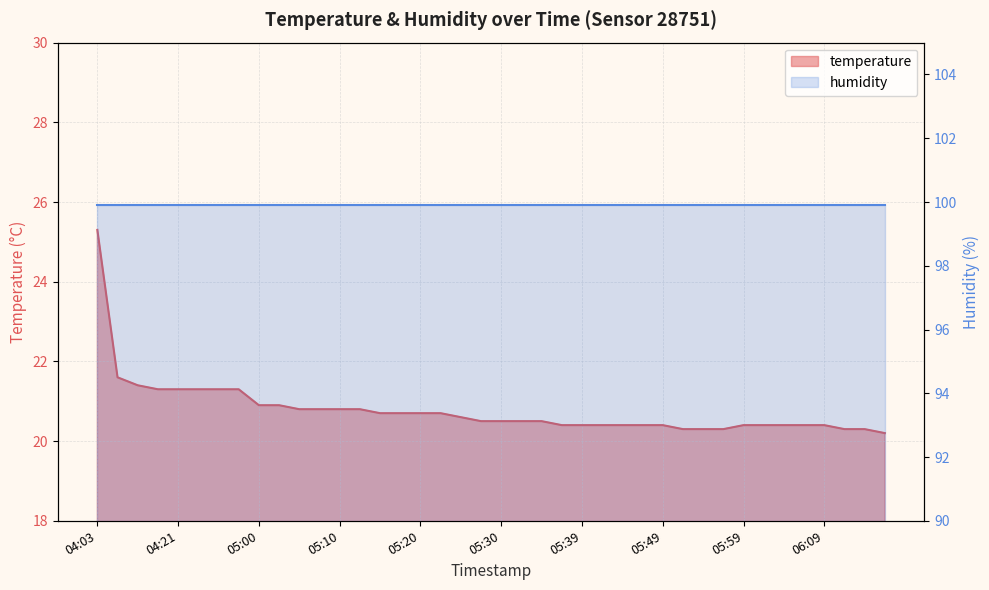

Rank the categories by value from lowest to highest.

06:16, 05:52, 05:54, 05:56, 06:11, 06:14, 05:37, 05:39, 05:42, 05:44, 05:47, 05:49, 05:59, 06:01, 06:04, 06:06, 06:09, 05:27, 05:30, 05:32, 05:34, 05:25, 05:15, 05:17, 05:20, 05:22, 05:05, 05:07, 05:10, 05:12, 05:00, 05:03, 04:18, 04:21, 04:23, 04:26, 04:58, 04:16, 04:06, 04:03